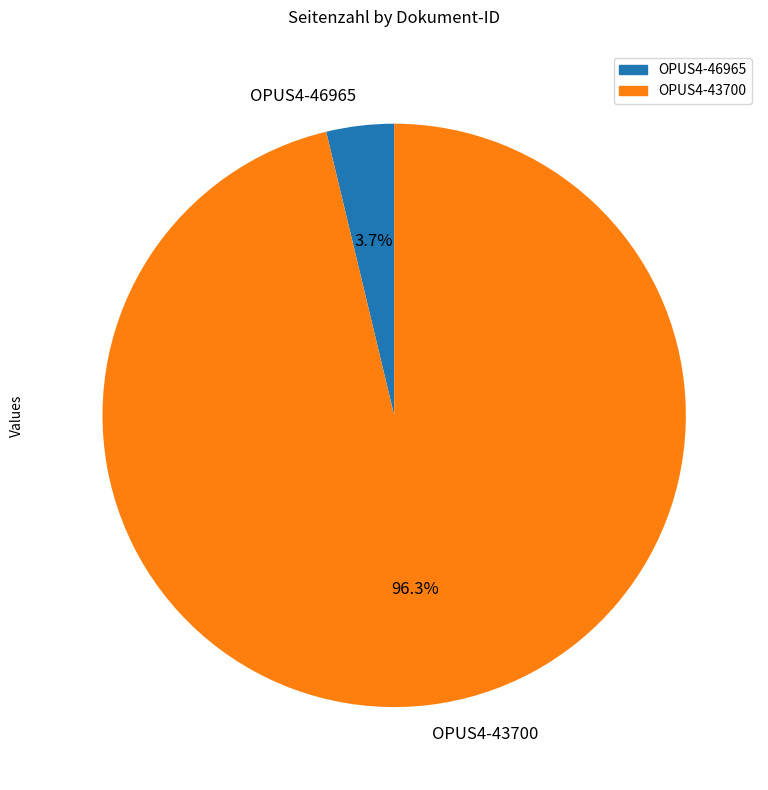

Is it true that OPUS4-46965 is 4% of the pie?

True